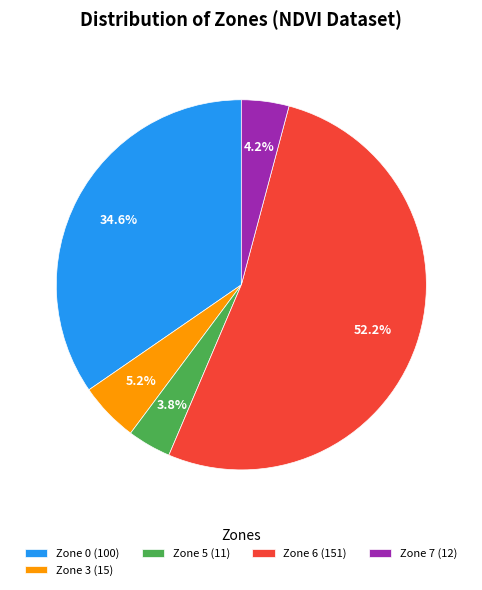

How many slices are in this pie chart?

5